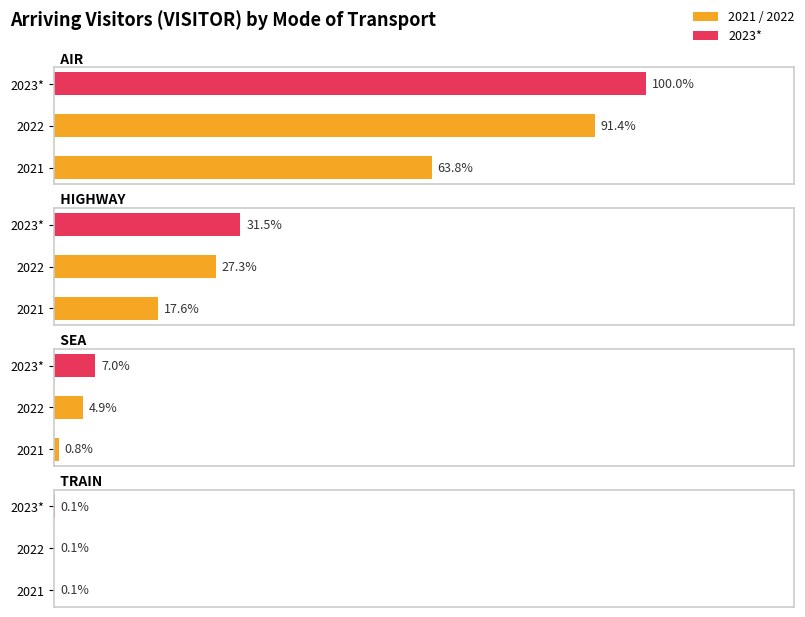

How many data points in AIR are less than 6176414?

1